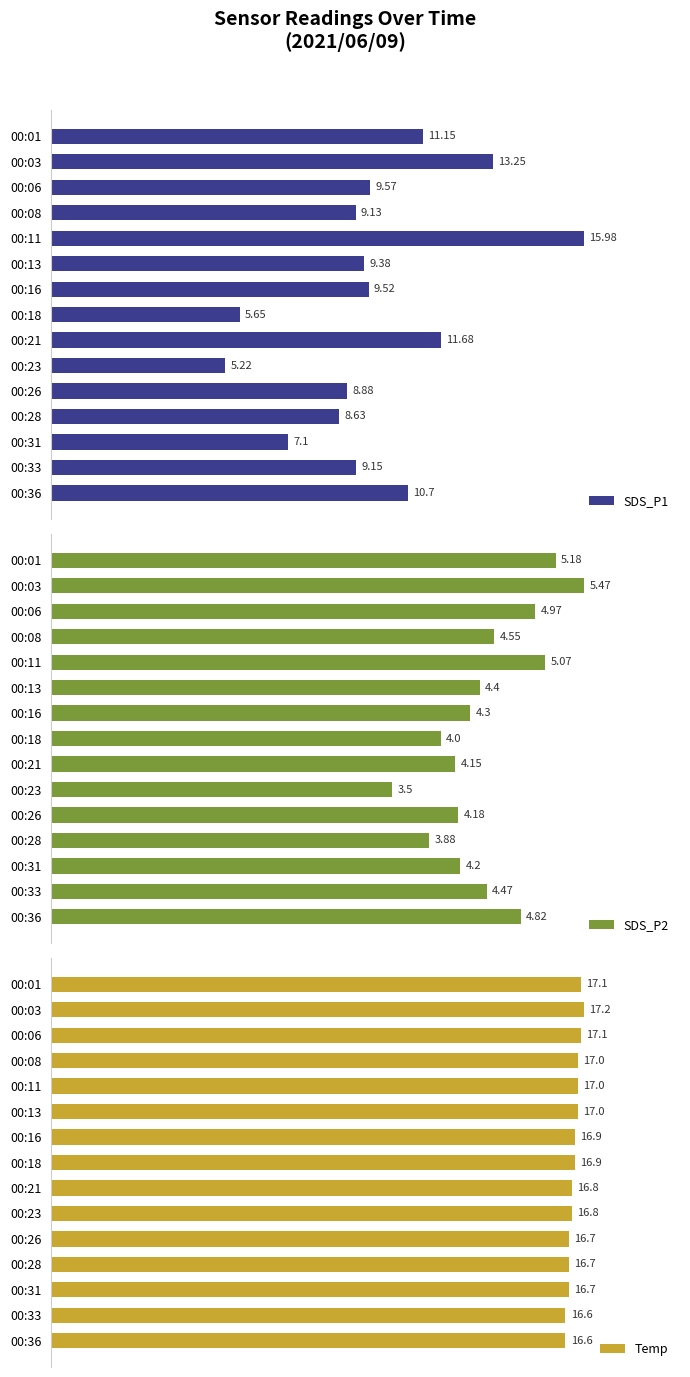

Rank the categories by SDS_P2 value from highest to lowest.

00:03, 00:01, 00:11, 00:06, 00:36, 00:08, 00:33, 00:13, 00:16, 00:31, 00:26, 00:21, 00:18, 00:28, 00:23